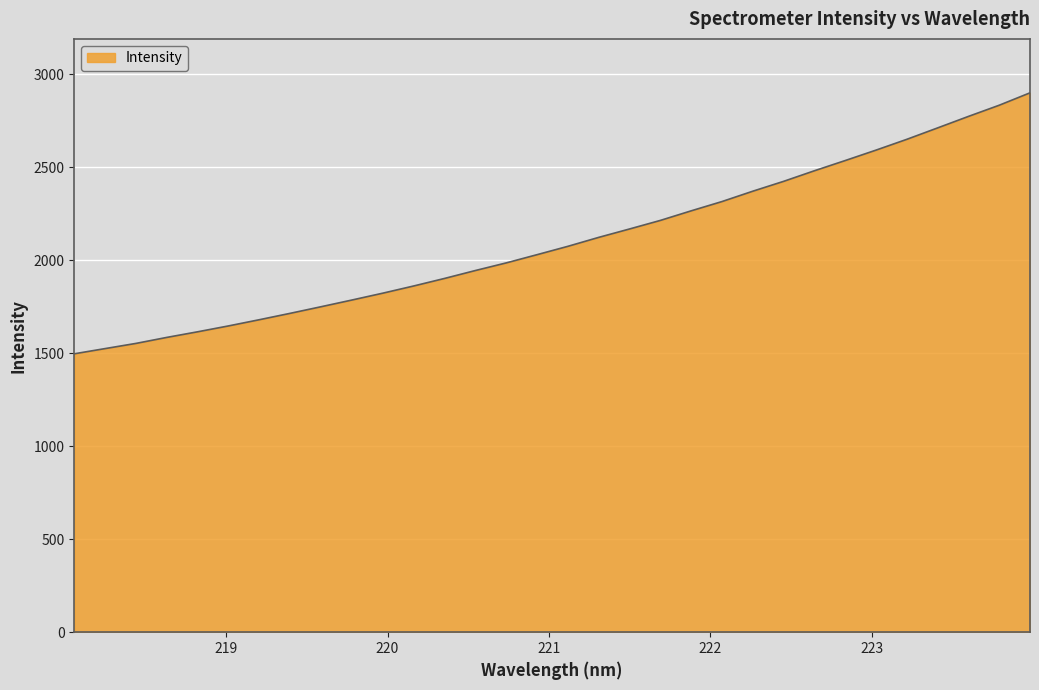

What is the maximum value shown in the chart?

2899.7